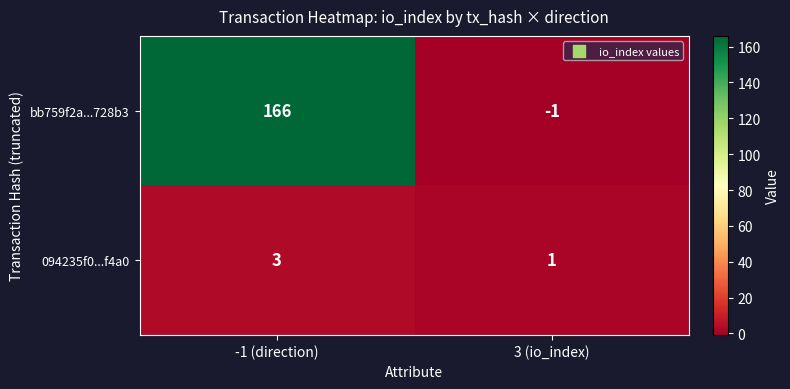

Reading left to right, what are all the values shown in this chart?

bb759f2a...728b3: 166	-1
094235f0...f4a0: 3	1